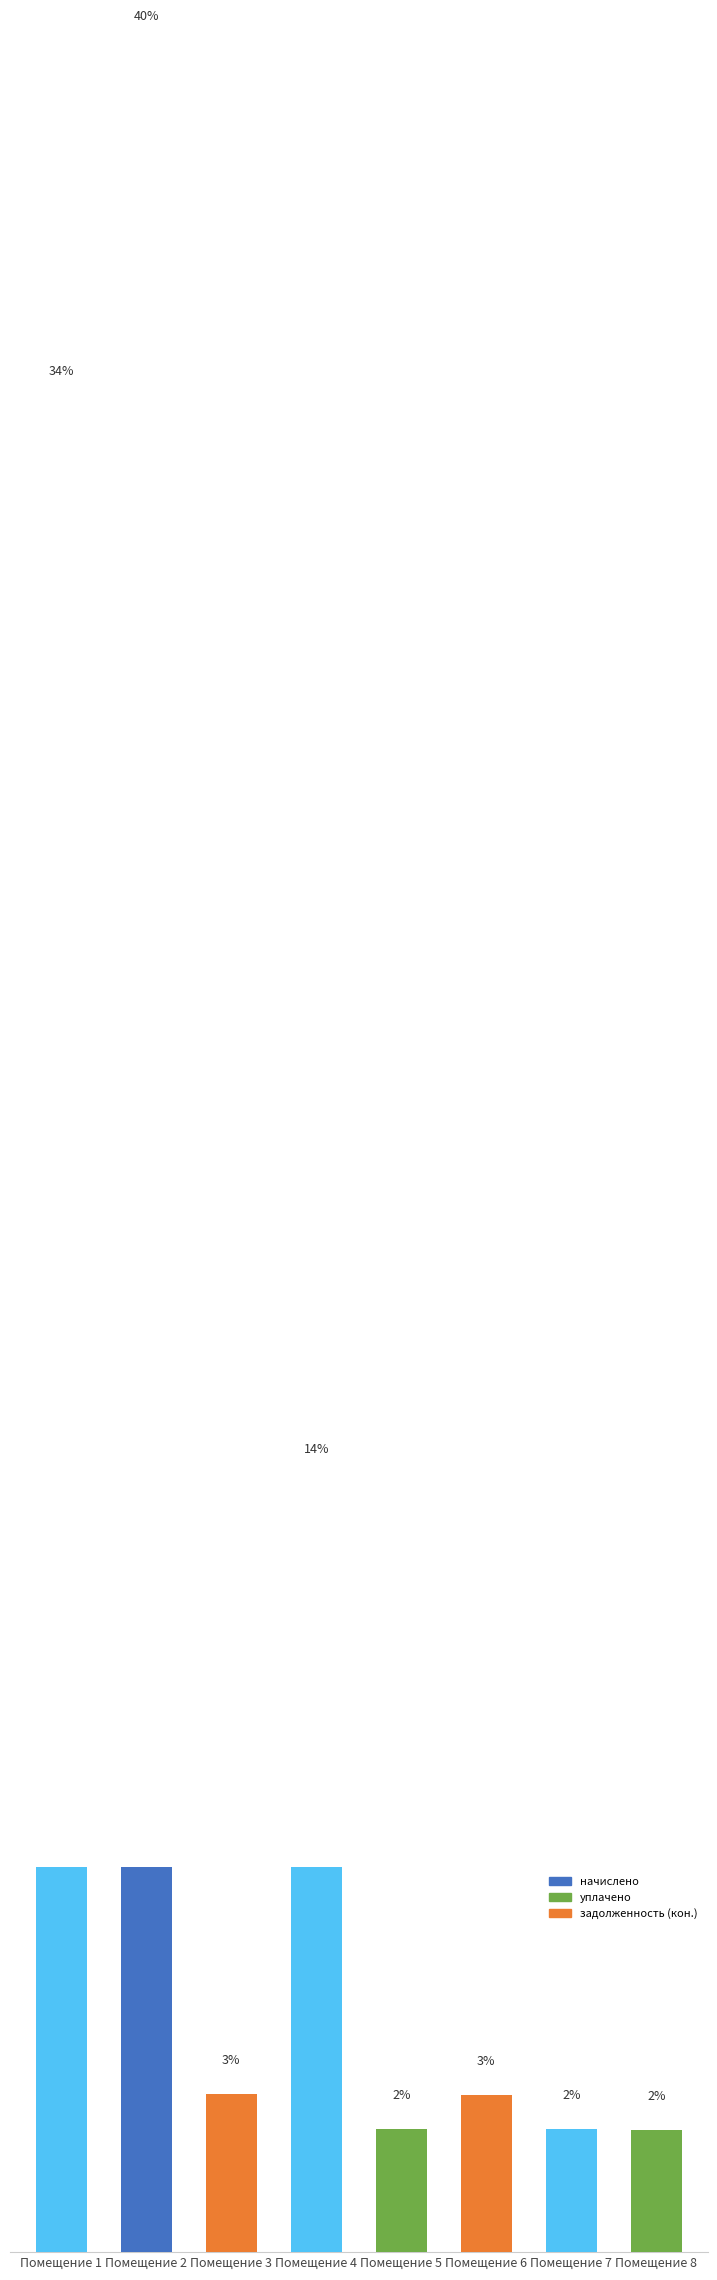

The value of начислено at 3 is 1811.8. True or false?

True